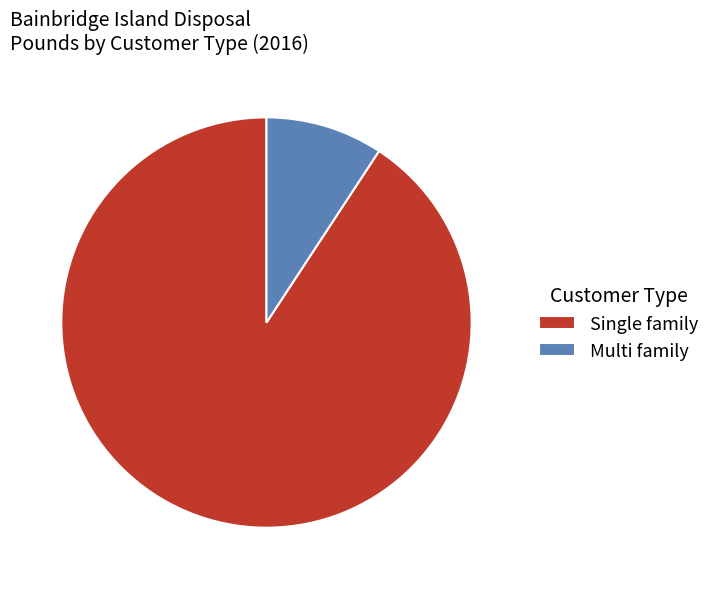

Rank the categories by value from highest to lowest.

Single family, Multi family